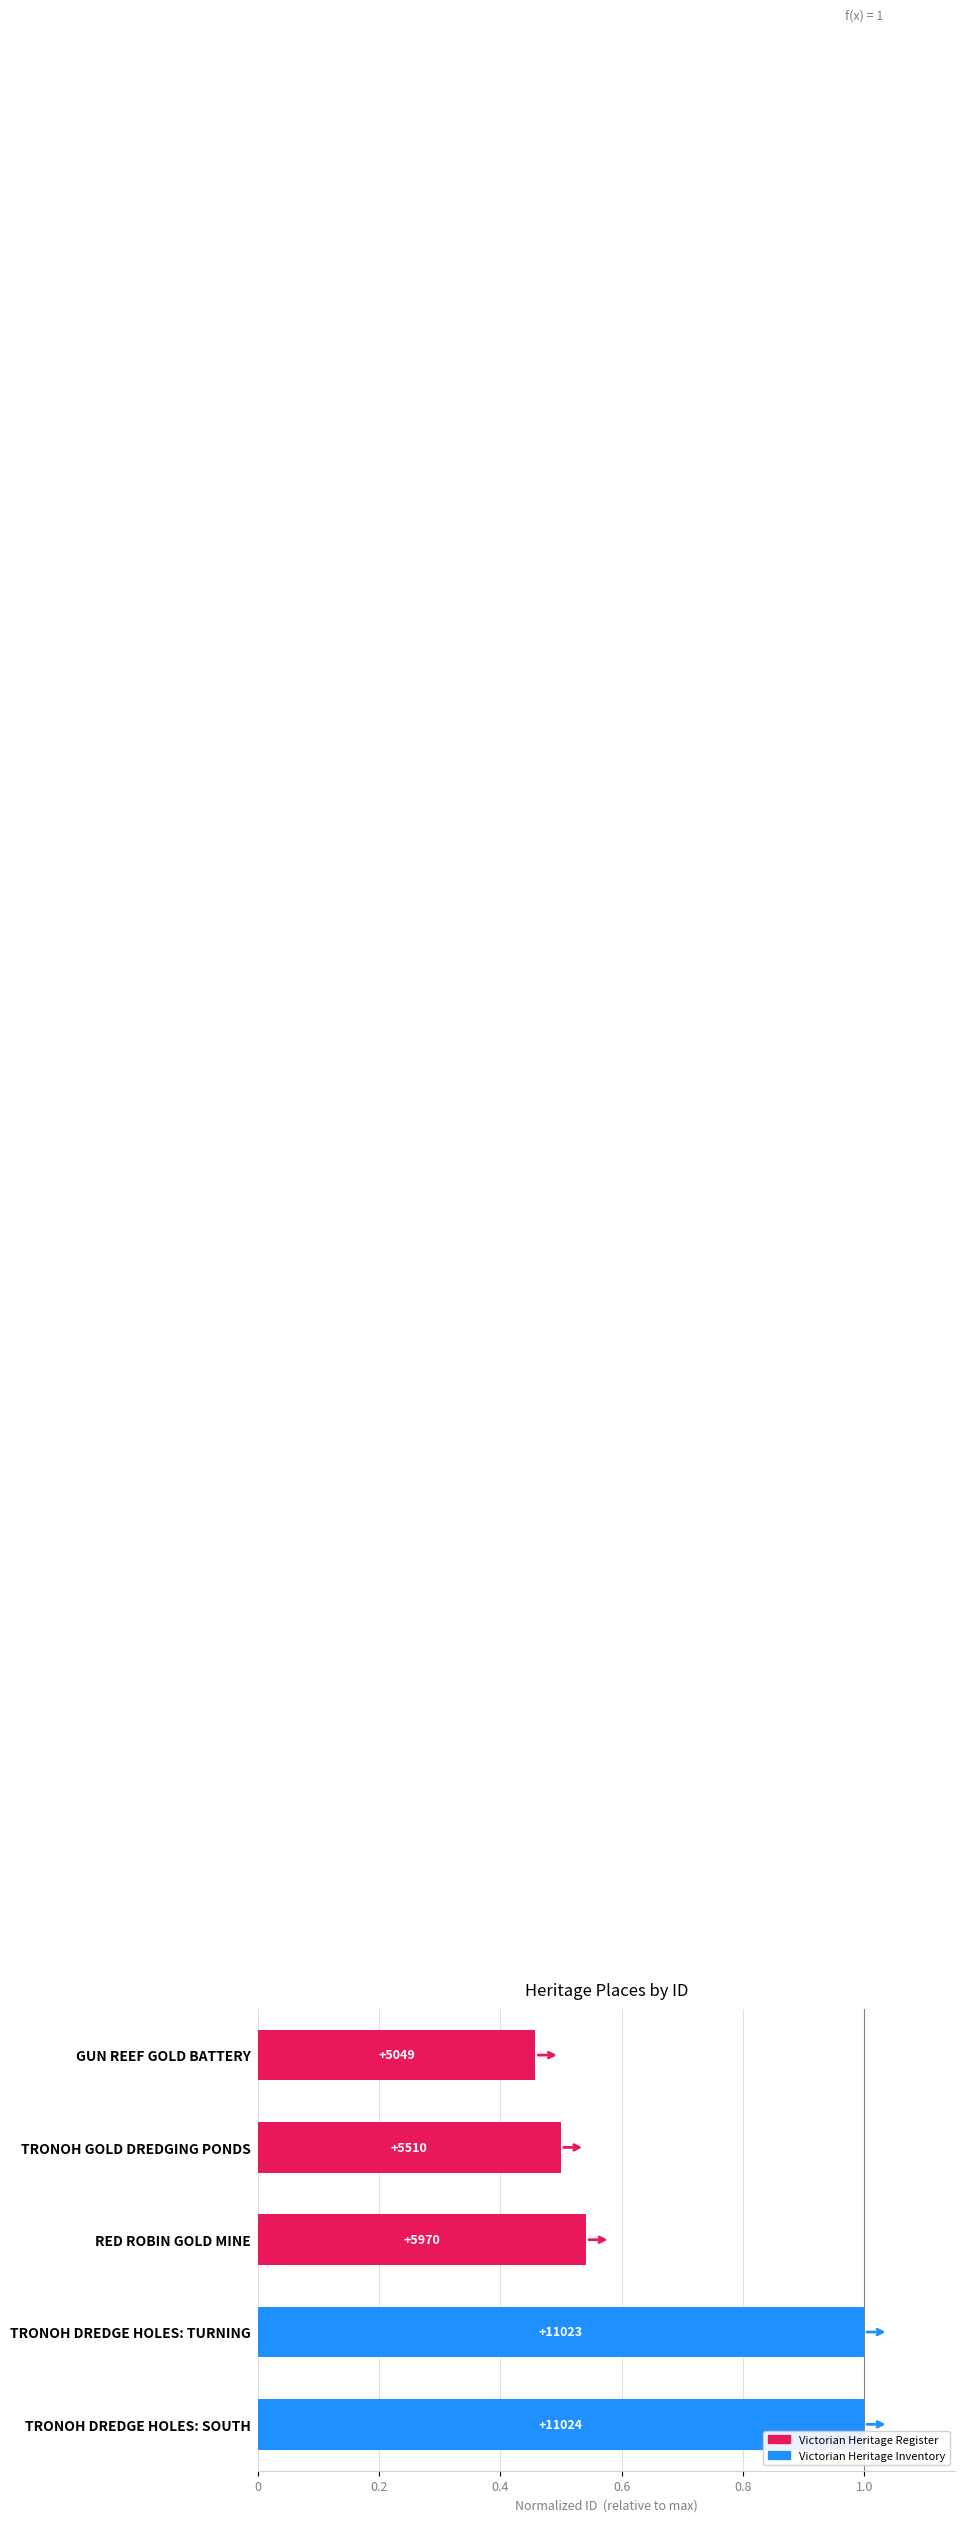

Rank the categories by value from lowest to highest.

GUN REEF GOLD BATTERY, TRONOH GOLD DREDGING PONDS, RED ROBIN GOLD MINE, TRONOH DREDGE HOLES: TURNING, TRONOH DREDGE HOLES: SOUTH